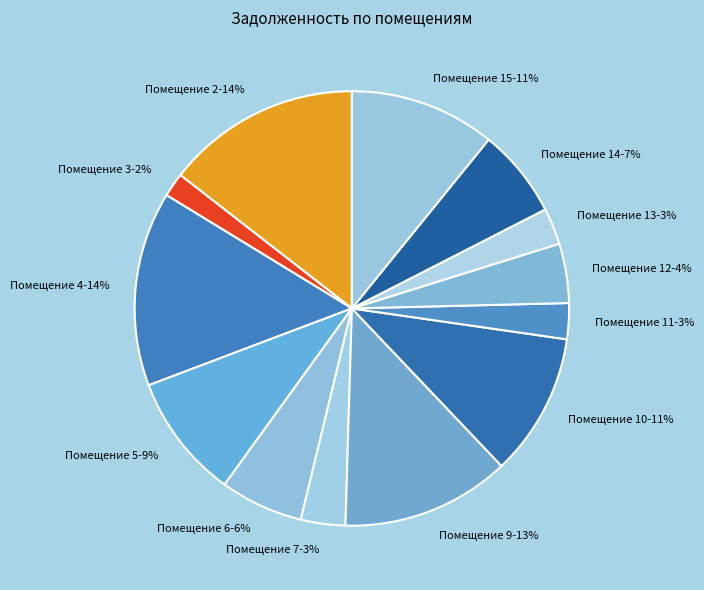

To the nearest percent, what is the average slice percentage?

8%